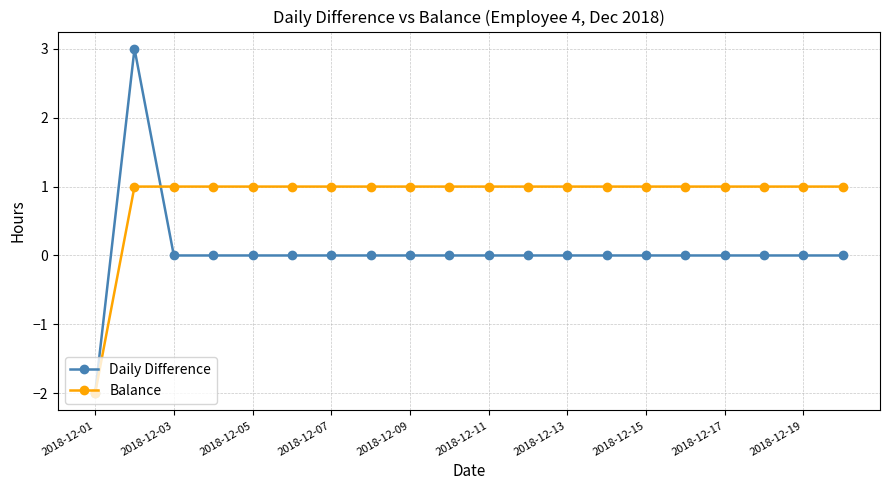

Which series has the widest spread of values?

Daily Difference